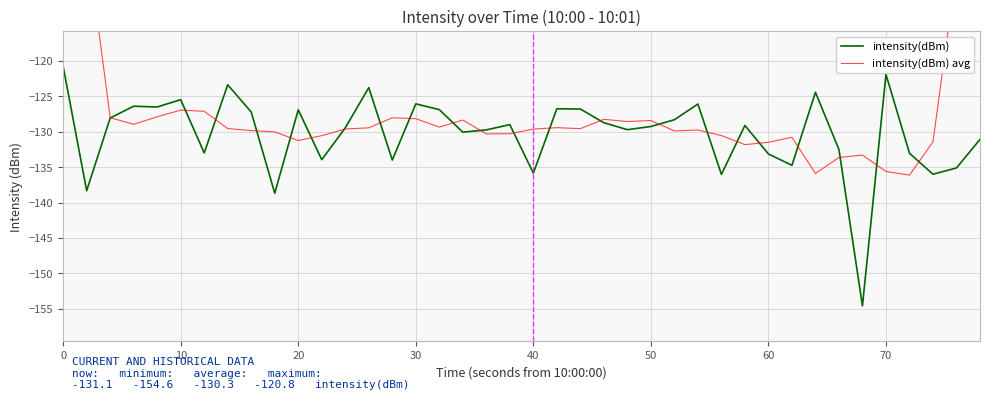

What is the difference between the intensity(dBm) values at 13 and 26?

4.5